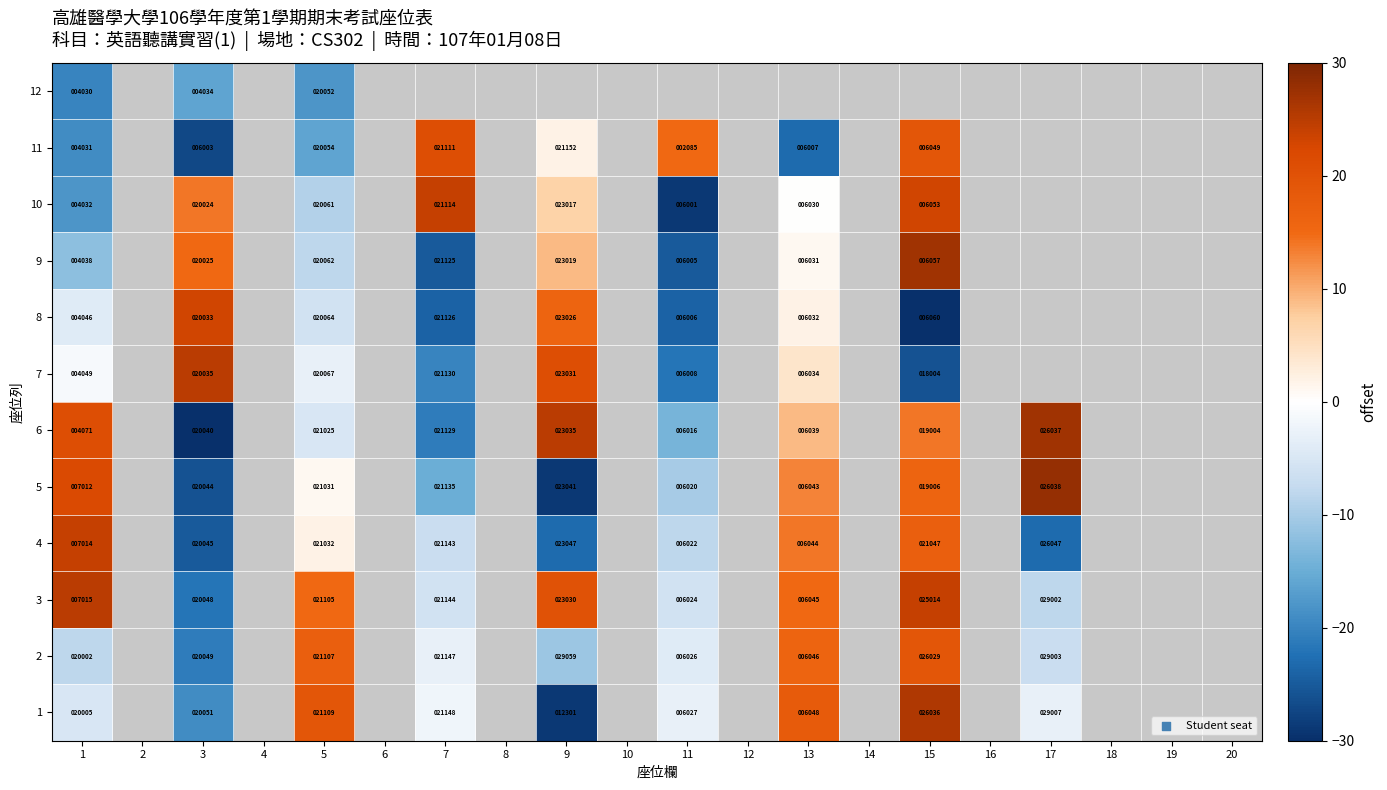

Is it true that 4 equals -12.7 at 11?

False